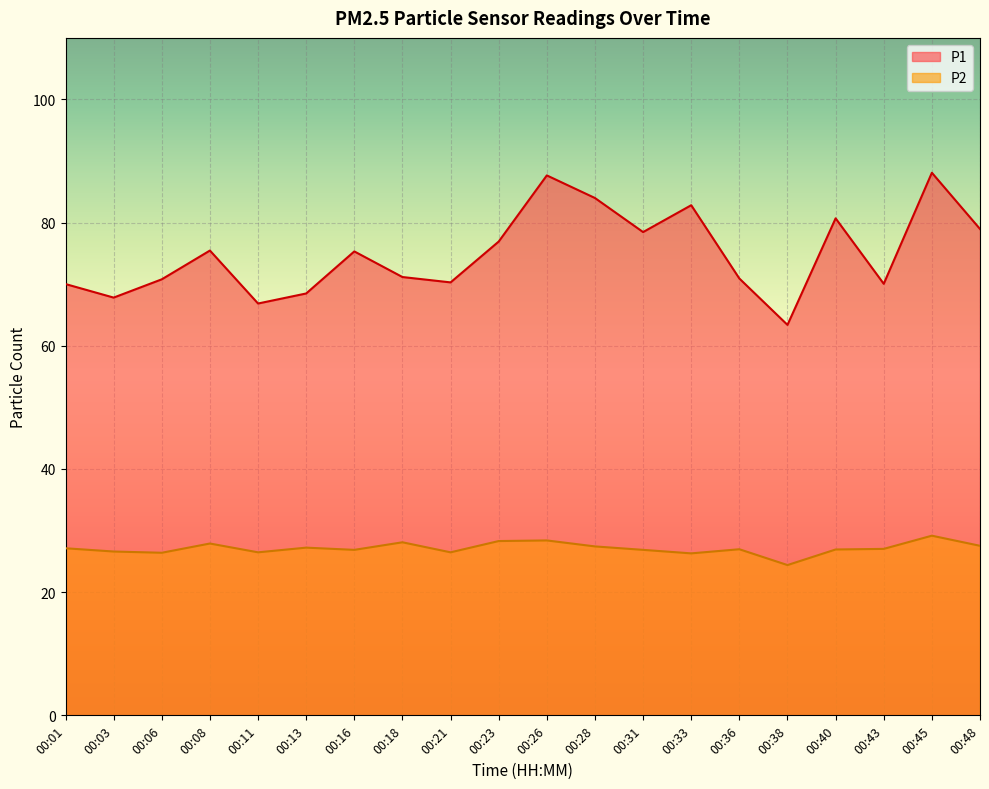

Where does the P1 series first go above 75?

00:08